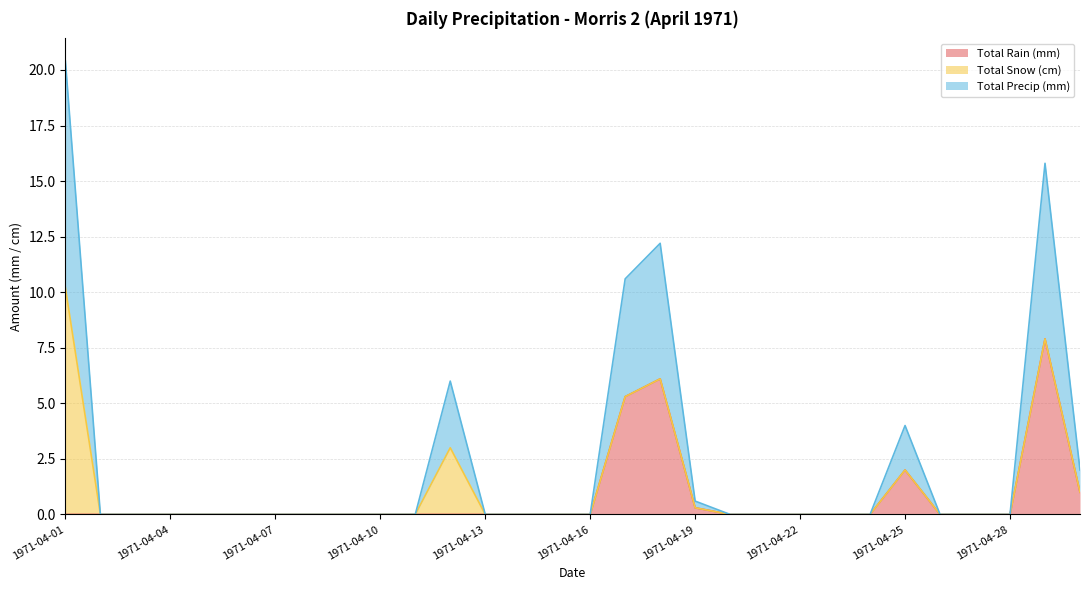

What is the maximum value for Total Rain (mm)?

7.9